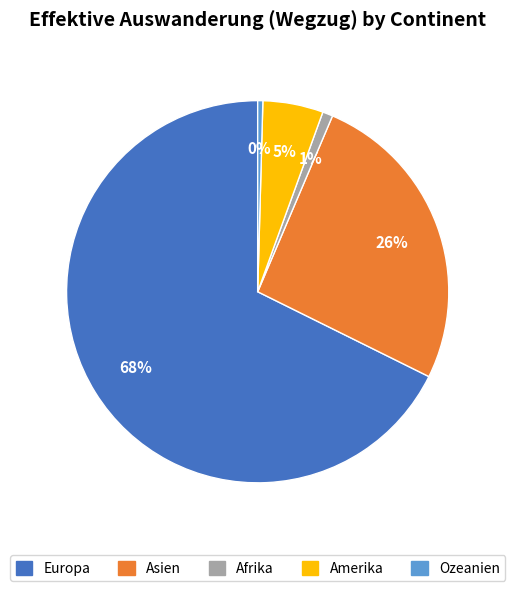

To the nearest percent, what is the average slice percentage?

20%